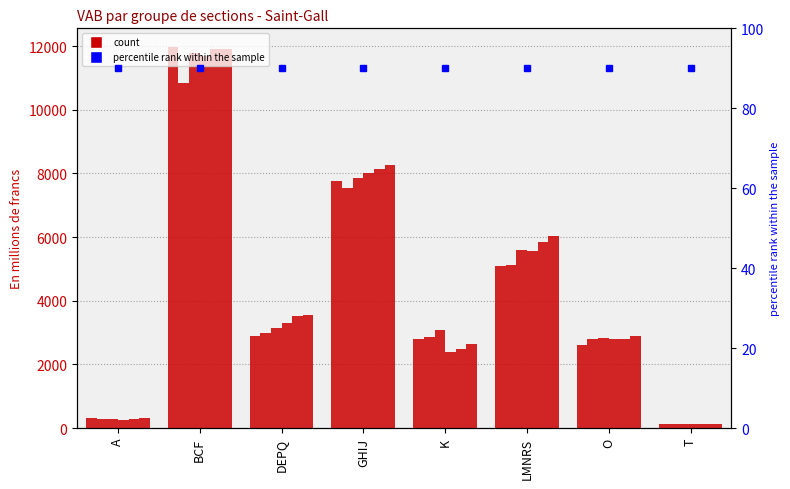

True or false: 2009 has a value of 10834.8 at BCF.

True